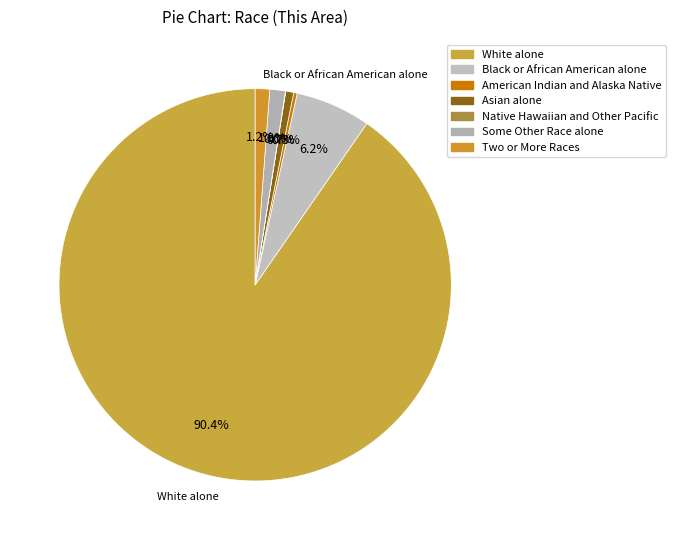

The White alone slice represents 90% of the pie. True or false?

True